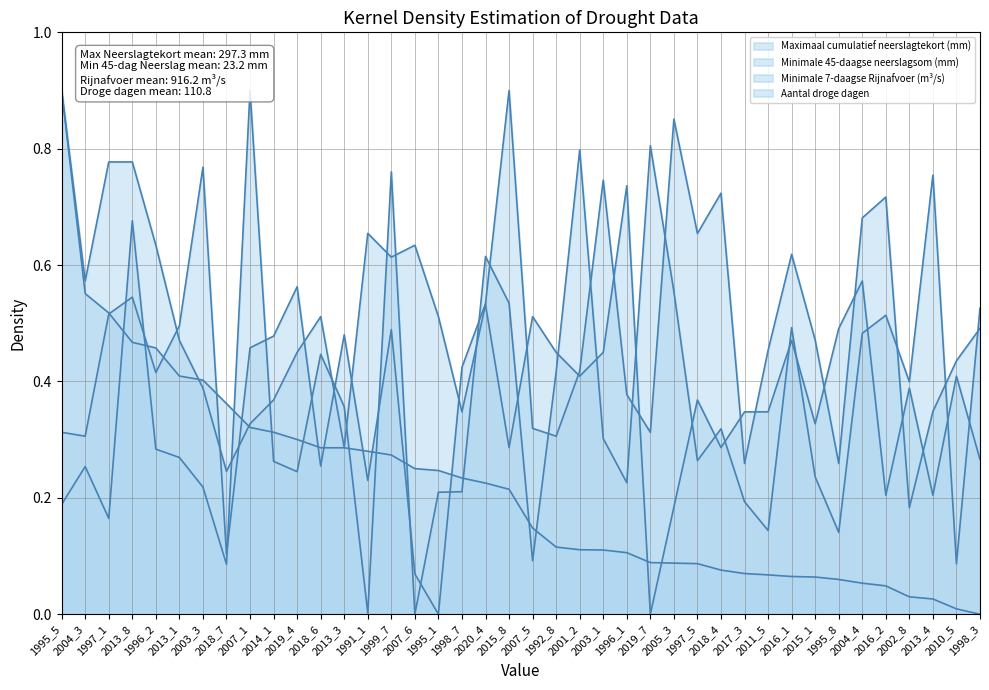

List the series in order of their peak value, highest first.

Maximaal cumulatief neerslagtekort (mm), Minimale 45-daagse neerslagsom (mm), Minimale 7-daagse Rijnafvoer (m³/s), Aantal droge dagen